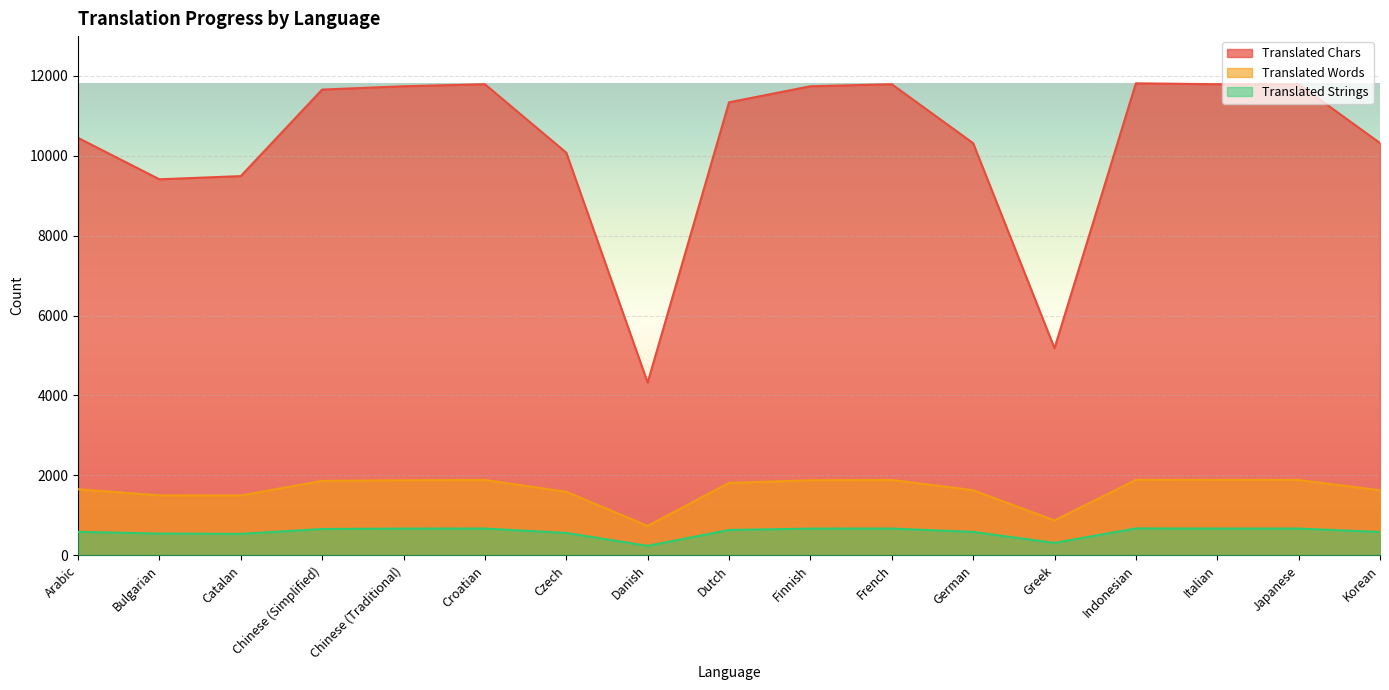

Which series changed the most between Arabic and Chinese (Simplified)?

Translated Chars